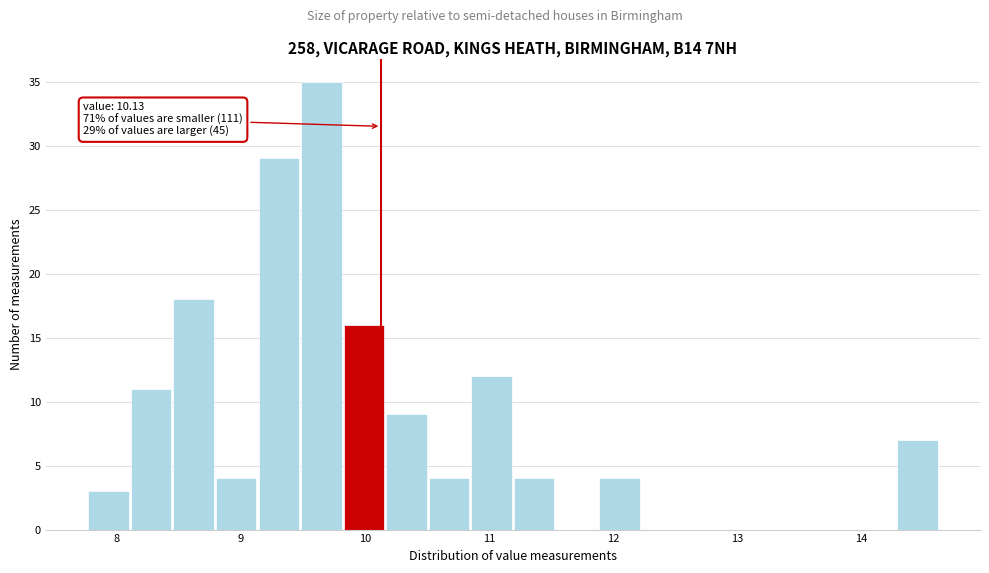

Read against the x-axis, roughly where is the centre of the tallest bar?

9.6